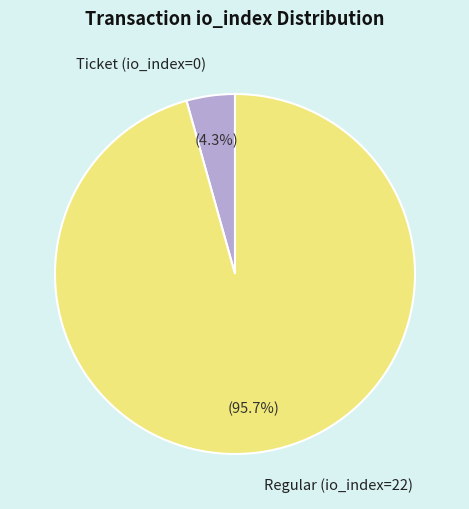

How many segments does this pie chart have?

2